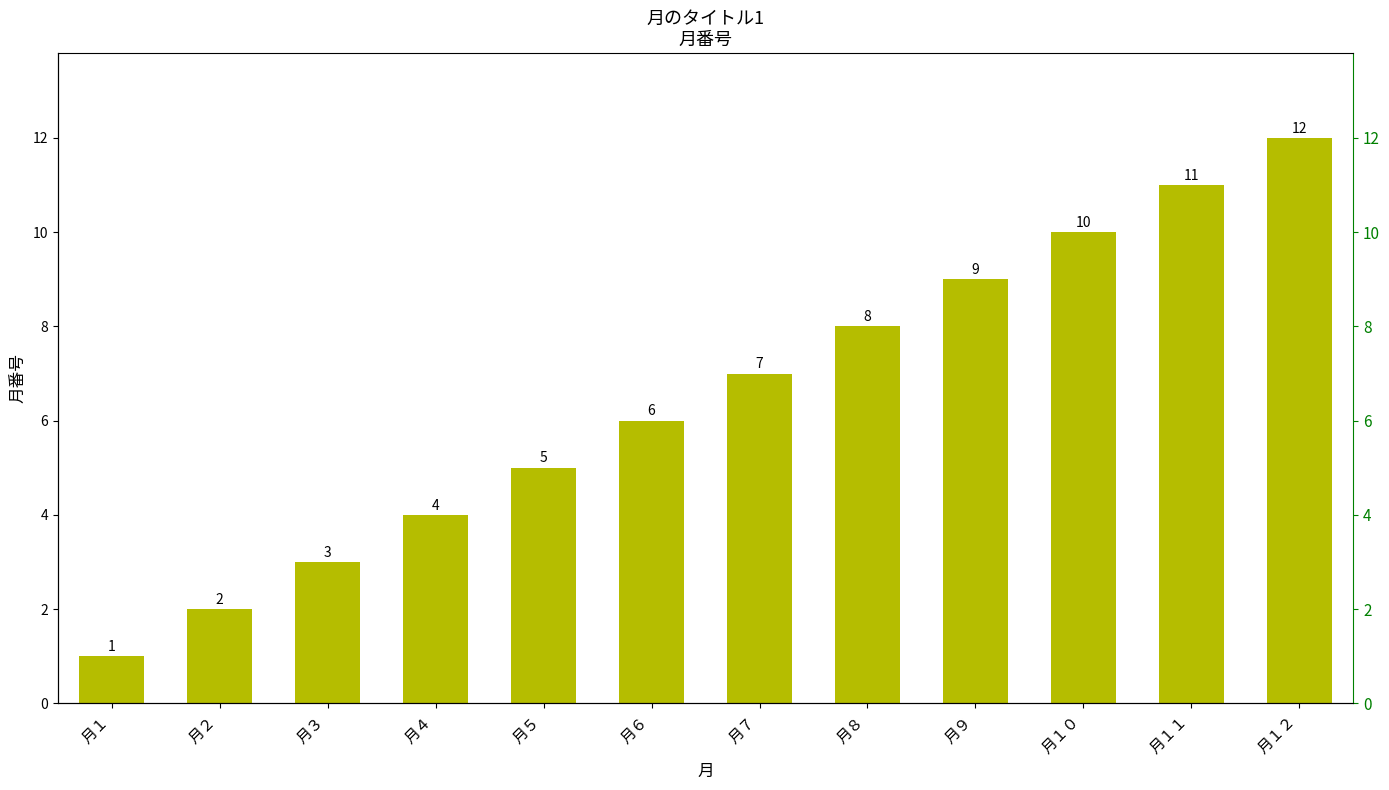

Where does the data first go above 7?

月８